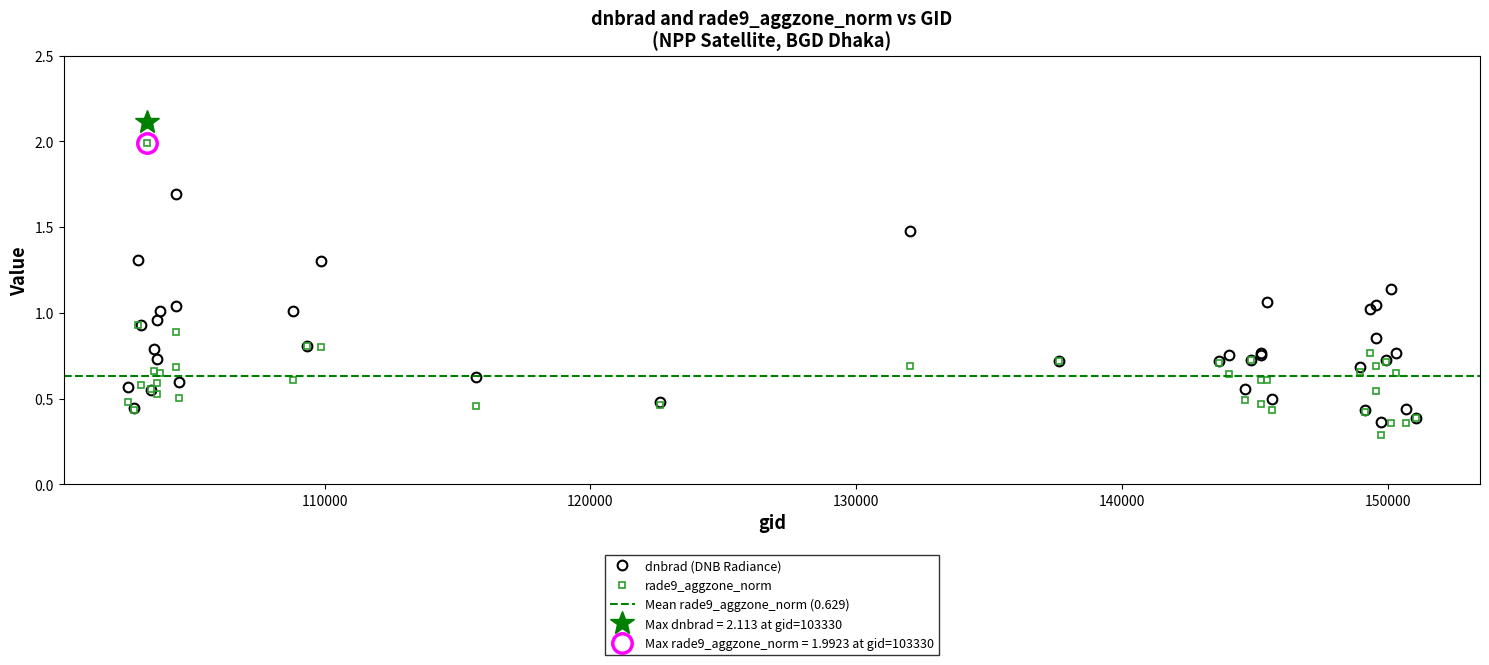

Reading right to left, what are all the values shown in this chart?

dnbrad: 0.4	0.8	0.4	1.1	0.7	0.4	0.9	1.0	1.0	0.4	0.7	0.5	1.1	0.8	0.8	0.7	0.6	0.8	0.7	0.7	1.5	0.5	0.6	1.3	0.8	1.0	0.6	1.7	1.0	1.0	1.0	0.7	0.8	0.5	2.1	0.9	1.3	0.4	0.6
rade9_aggzone_norm: 0.4	0.7	0.4	0.4	0.7	0.3	0.5	0.7	0.8	0.4	0.7	0.4	0.6	0.5	0.6	0.7	0.5	0.6	0.7	0.7	0.7	0.5	0.5	0.8	0.8	0.6	0.5	0.9	0.7	0.6	0.5	0.6	0.7	0.6	2.0	0.6	0.9	0.4	0.5